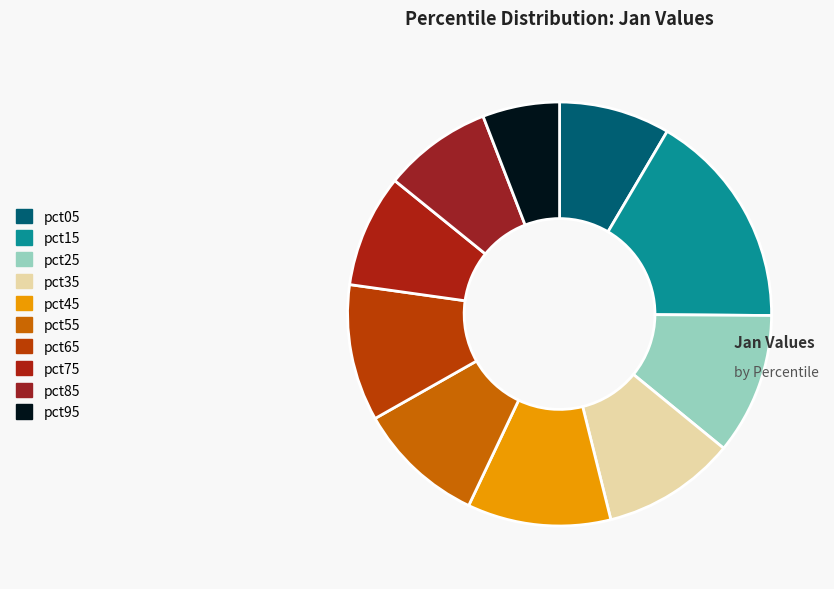

To the nearest percent, what is the average slice percentage?

10%